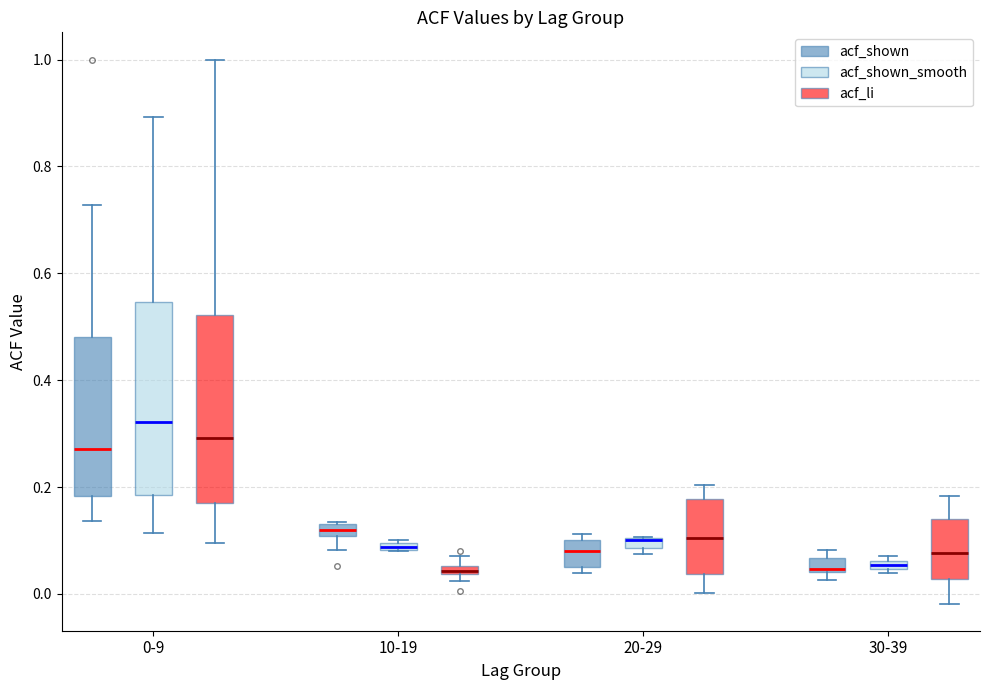

Where is the lower edge of the box for 30-39 (acf_shown) on the y-axis? The values are not printed on the chart, so give them approximately, as read against the axis.

0.04